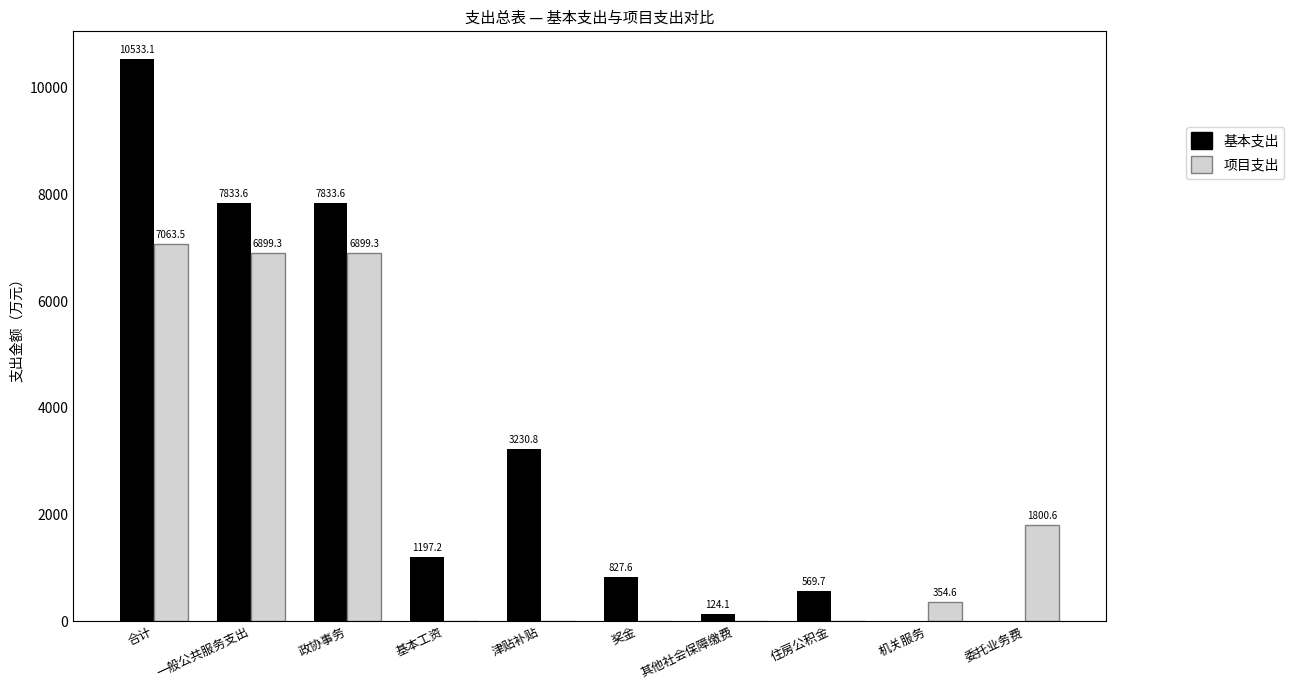

What are all the series names shown in the legend?

基本支出, 项目支出